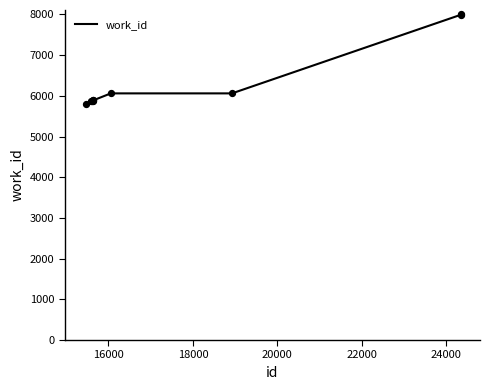

What is the difference between the maximum and minimum values?

2211